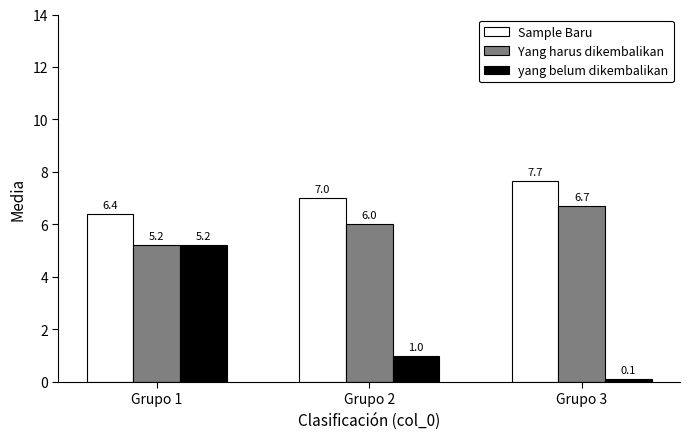

What is the sum of the Yang harus dikembalikan values at Grupo 1 and Grupo 2?

11.2